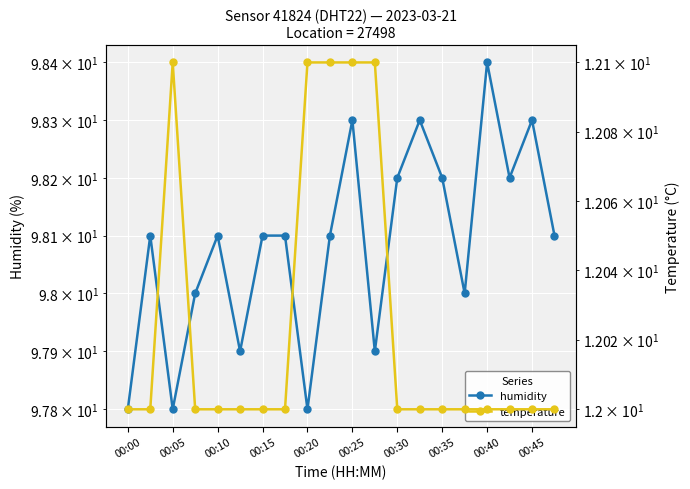

Which label corresponds to the smallest value in the chart?

00:00